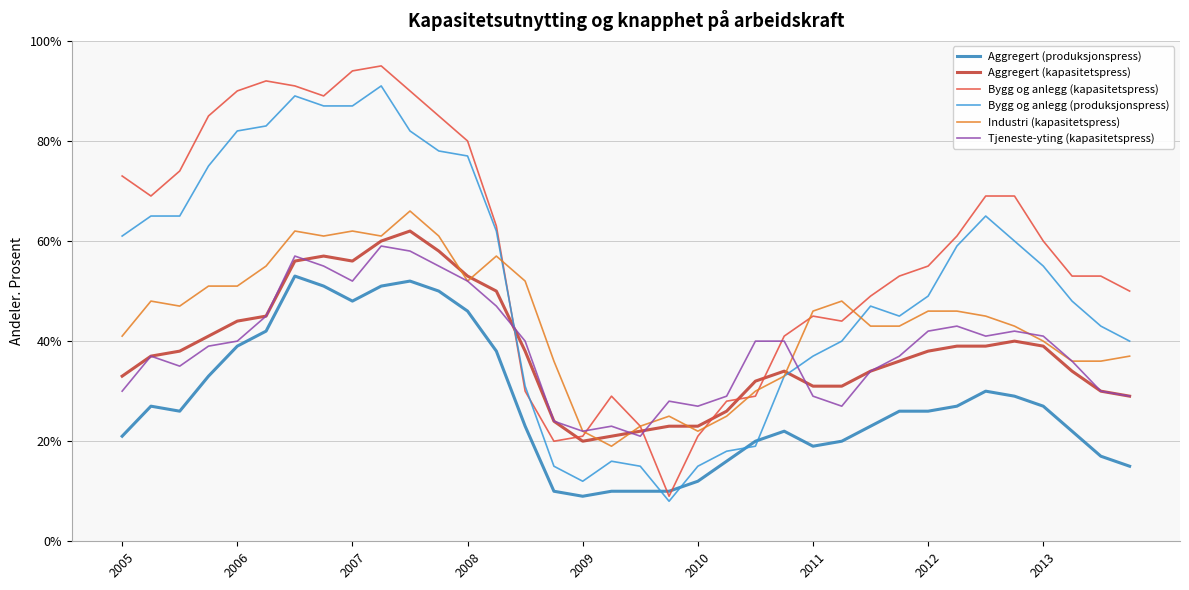

After their last crossing, which series has the higher values: Bygg og anlegg (kapasitetspress) or Aggregert (produksjonspress)?

Bygg og anlegg (kapasitetspress)